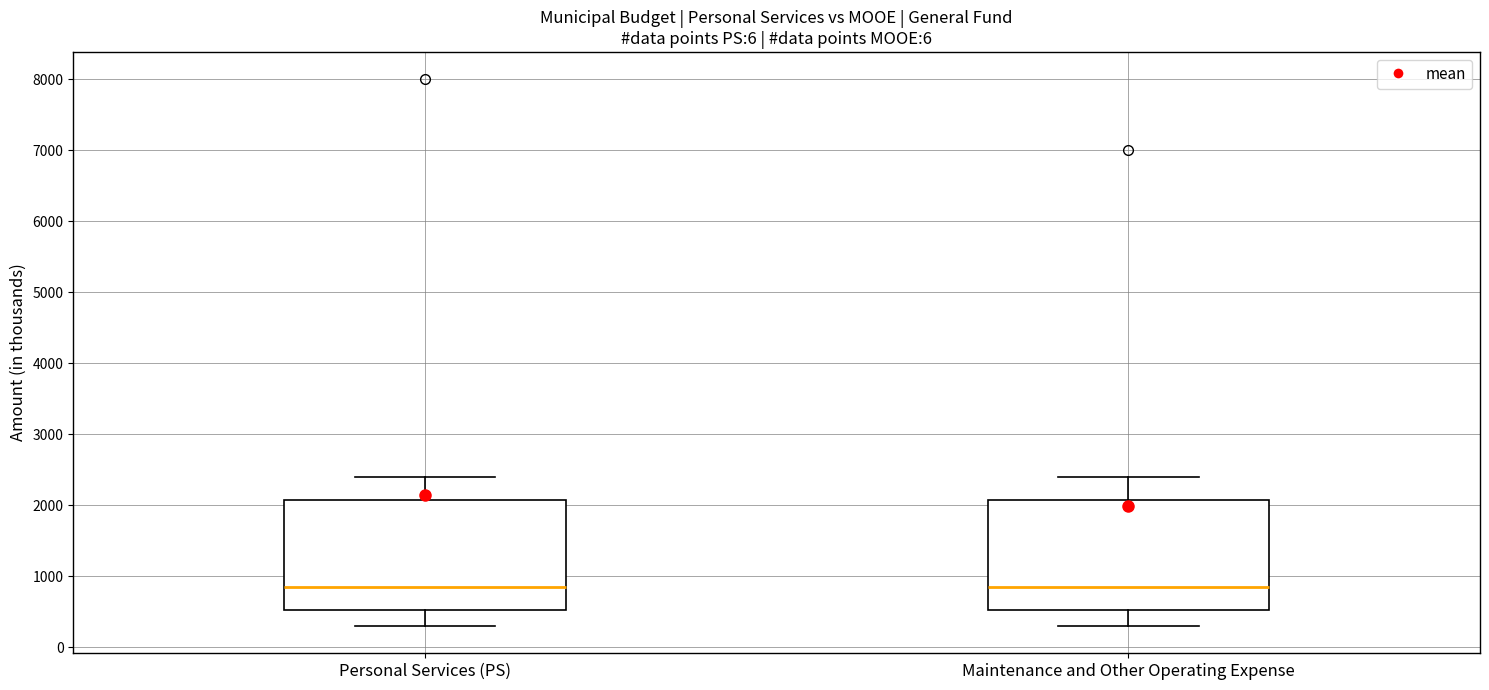

Where does the lower whisker of the box for Maintenance and Other Operating Expense end on the y-axis? The values are not printed on the chart, so give them approximately, as read against the axis.

300